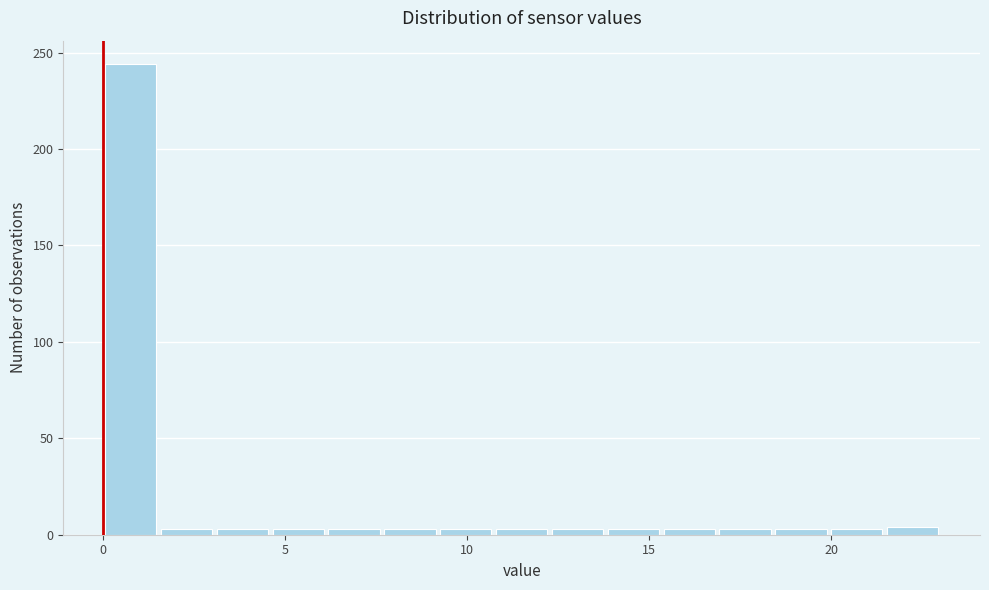

Read against the x-axis, roughly where is the centre of the tallest bar?

1.0